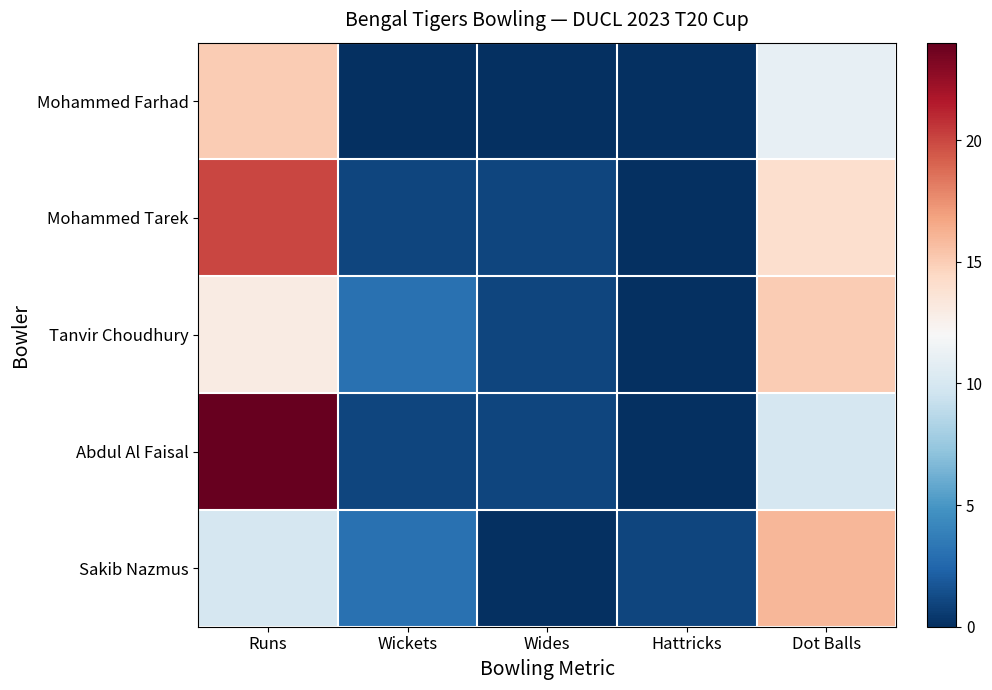

Which series has the largest range (max minus min)?

Abdul Al Faisal